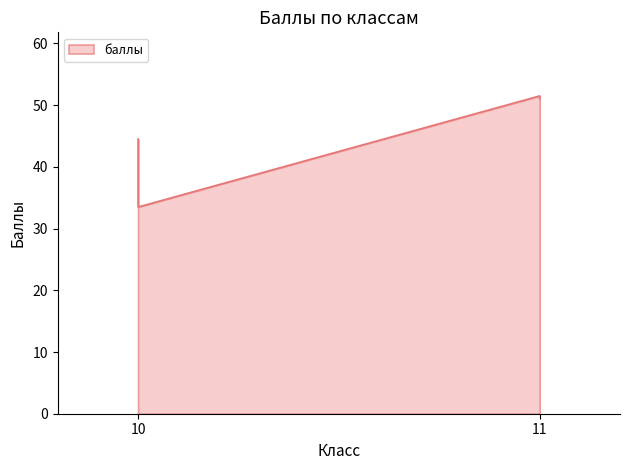

What is the difference between the maximum and minimum values?

18.0